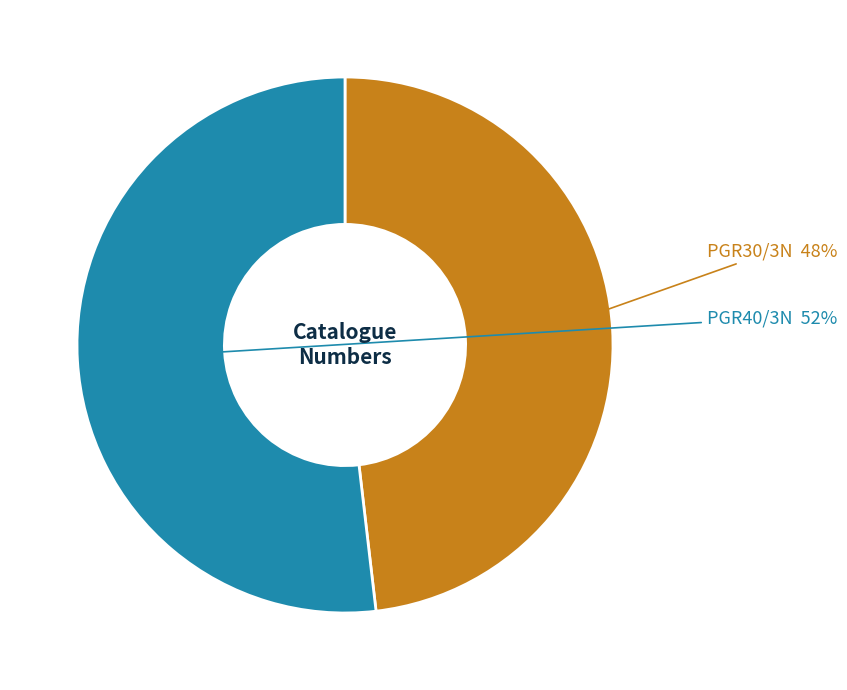

Is there any slice that represents more than half of the pie?

Yes